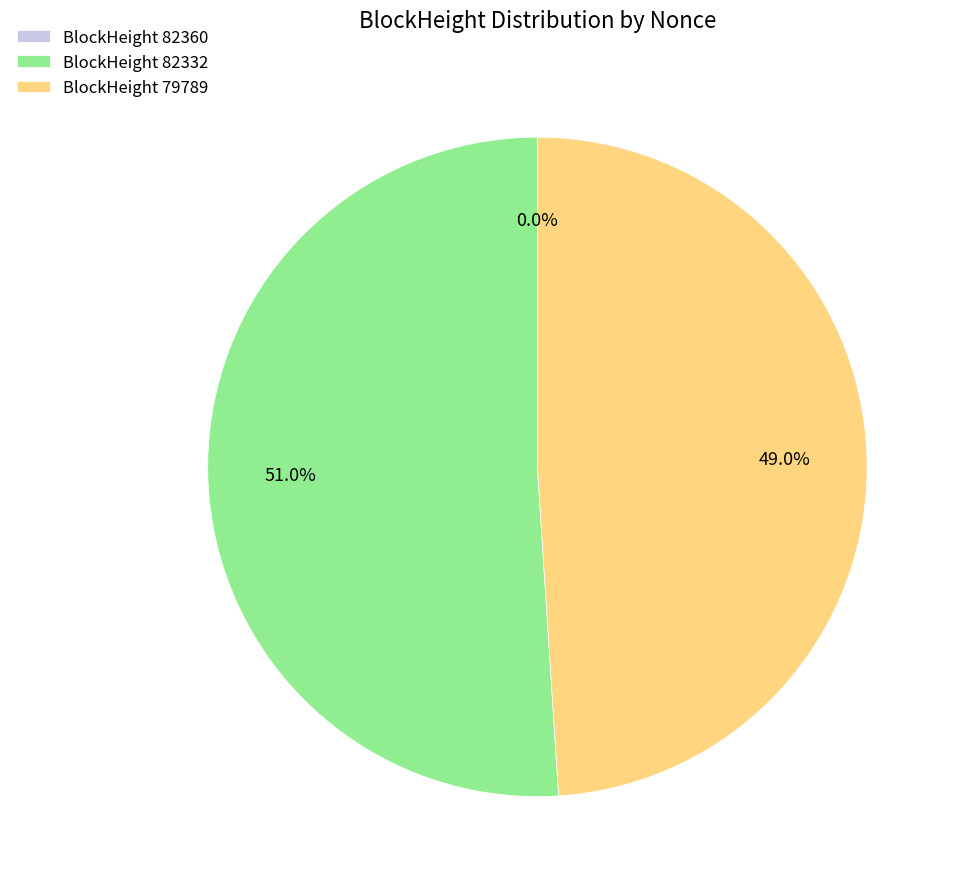

Which slice is the largest?

BlockHeight 82332